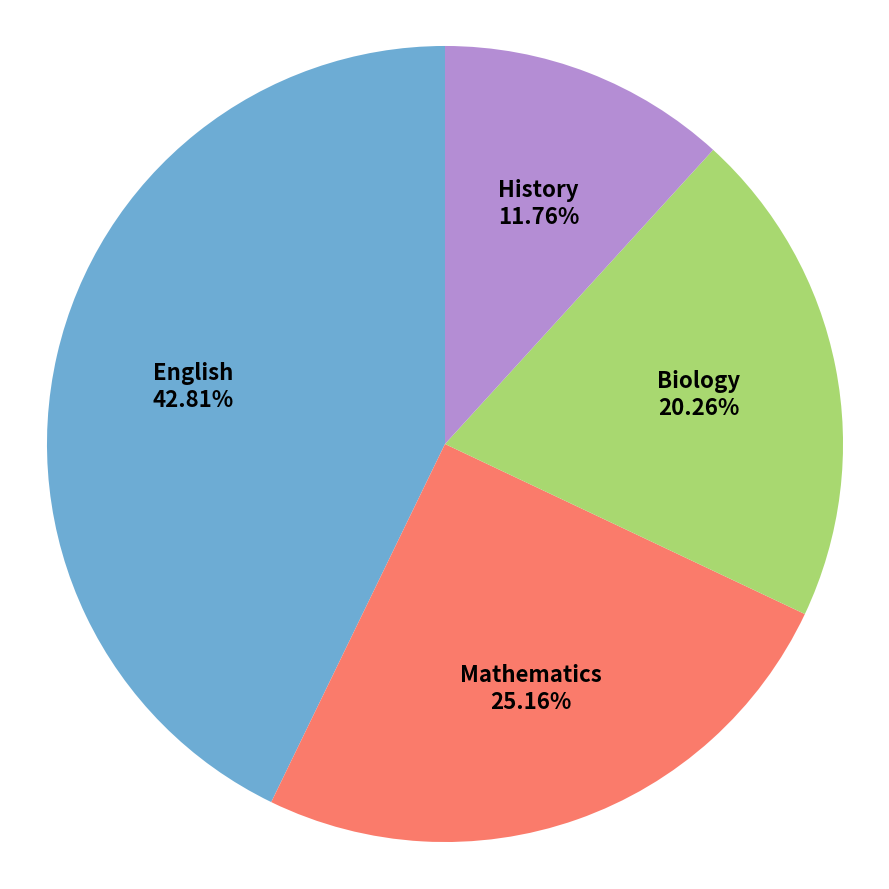

Rank the categories by value from lowest to highest.

History 11.76%, Biology 20.26%, Mathematics 25.16%, English 42.81%